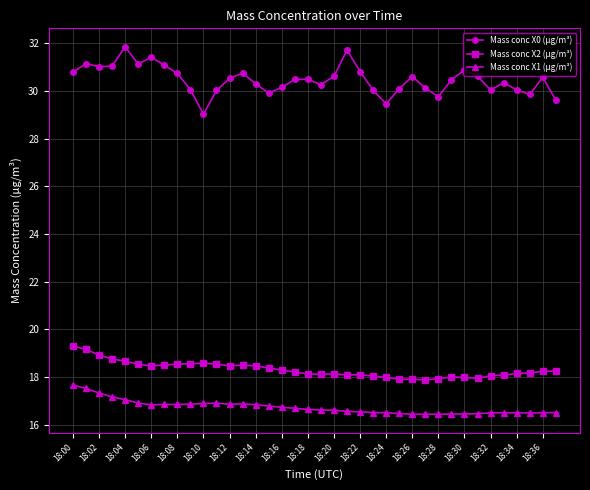

How many distinct data groups are displayed?

3